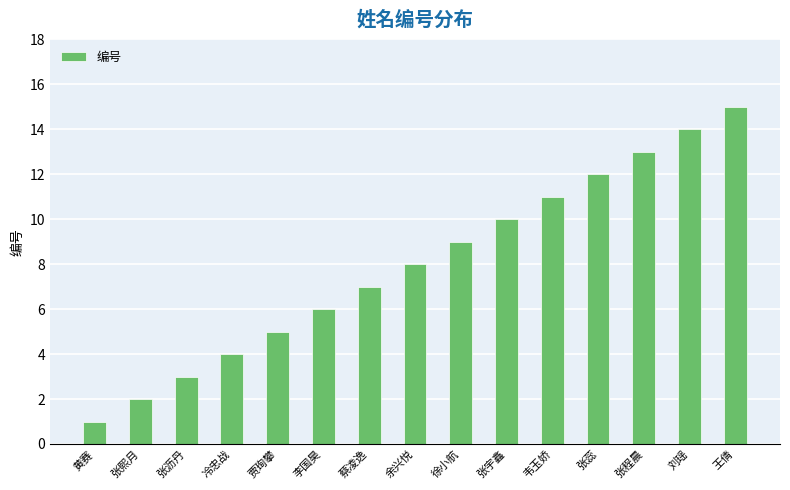

The value at 黄赛 is 2. True or false?

False